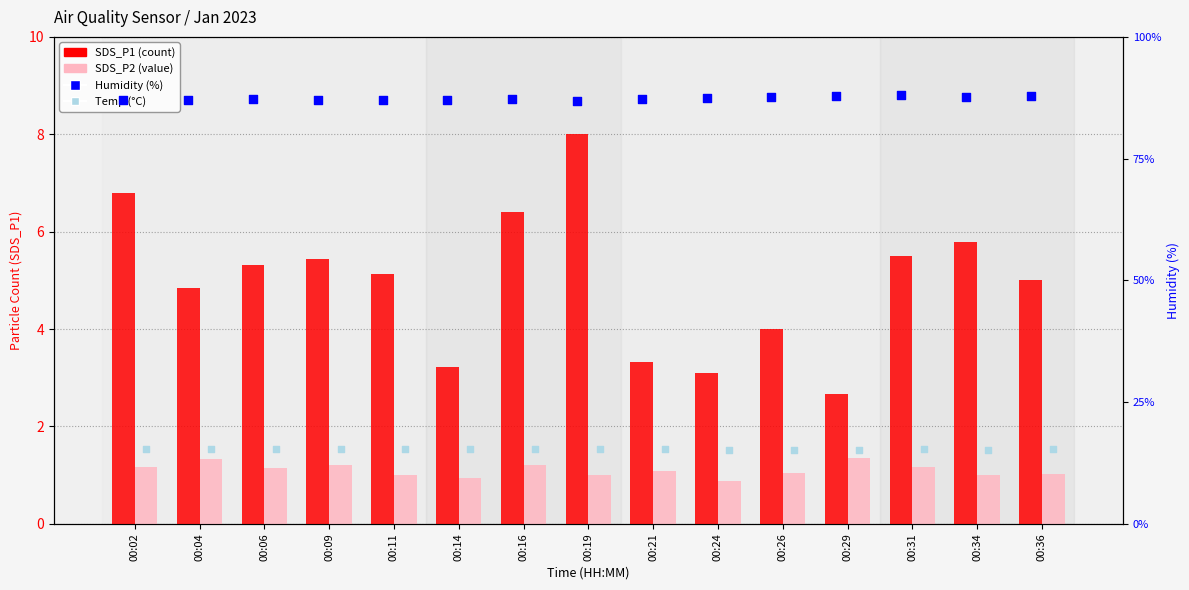

Which series contains the highest Y value?

Humidity (%)